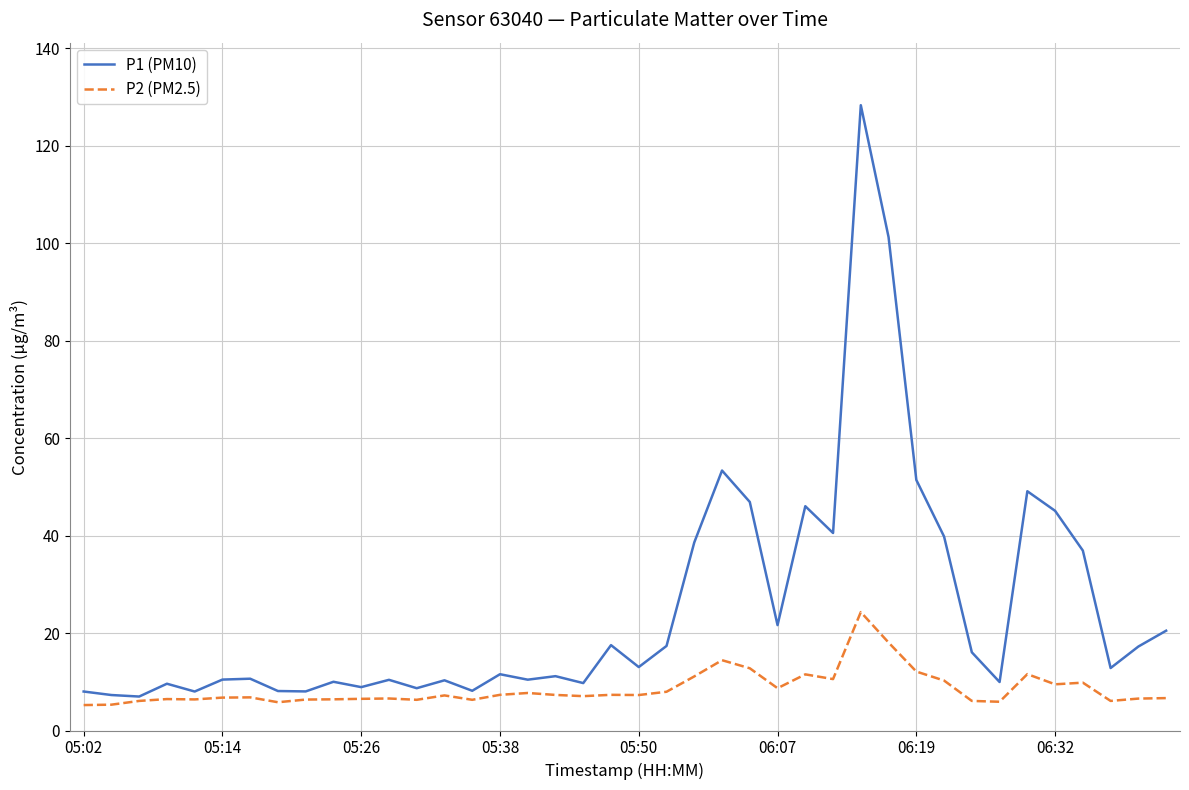

What is the lowest value of the P2 (PM2.5) series?

5.2